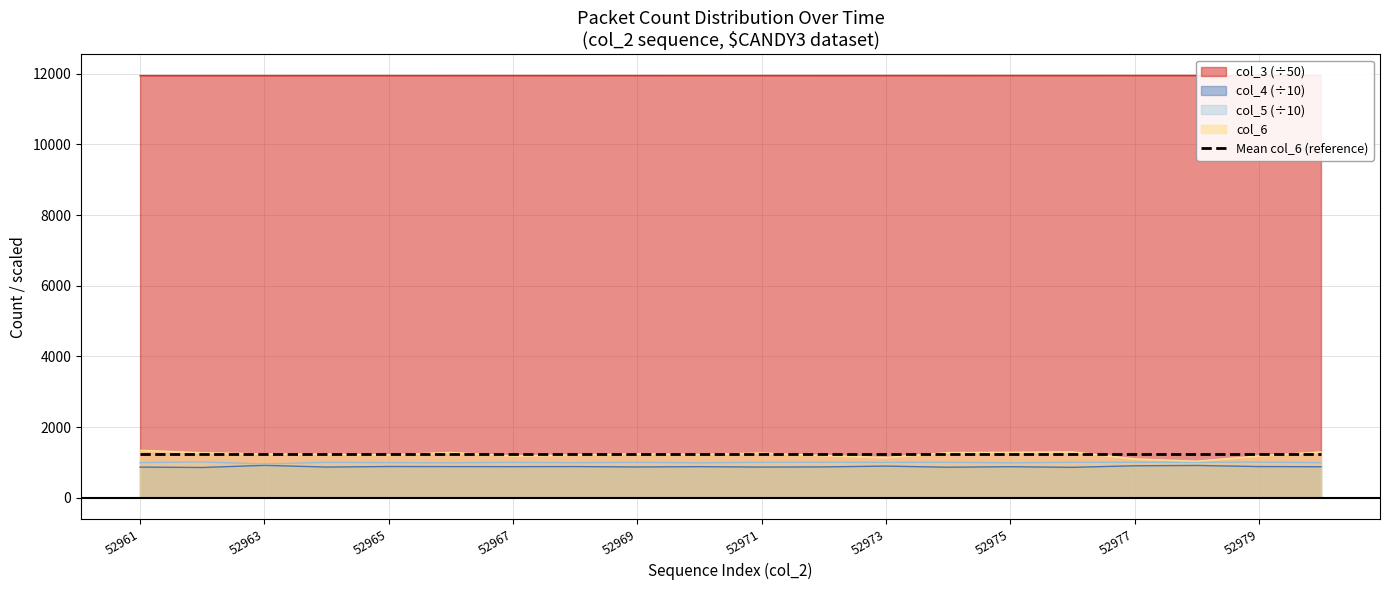

True or false: col_3 has more than 1 points higher than both neighbors.

False